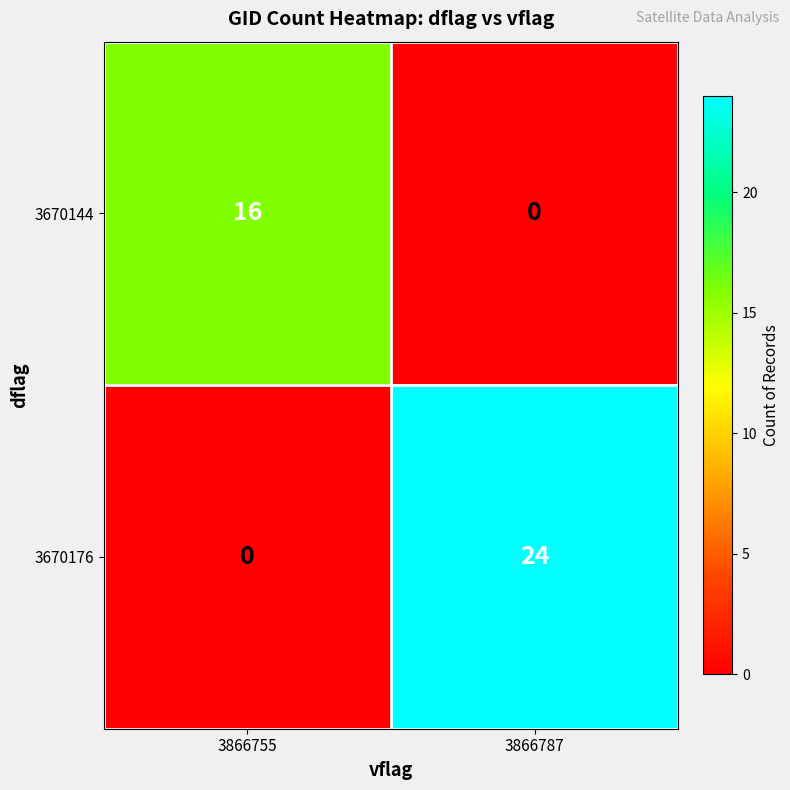

What is the difference between the maximum and minimum values in the 3670176 series?

24